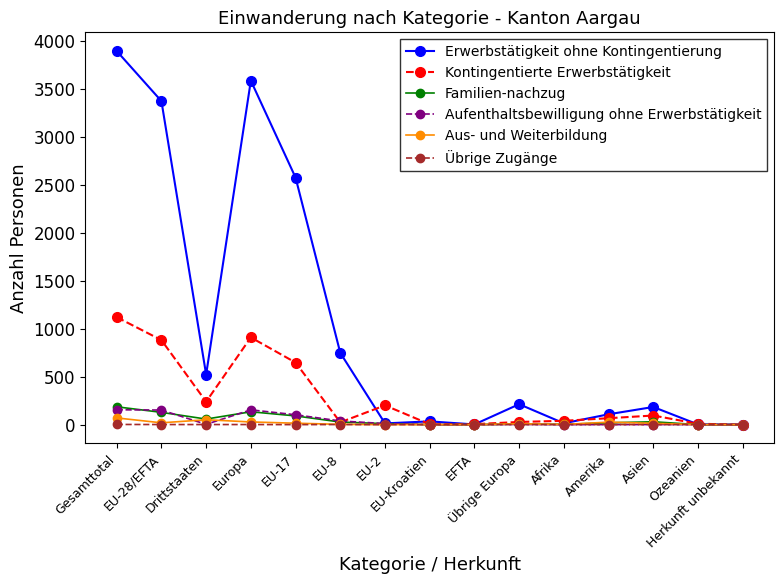

What is the label of the 9th point from the left?

EFTA